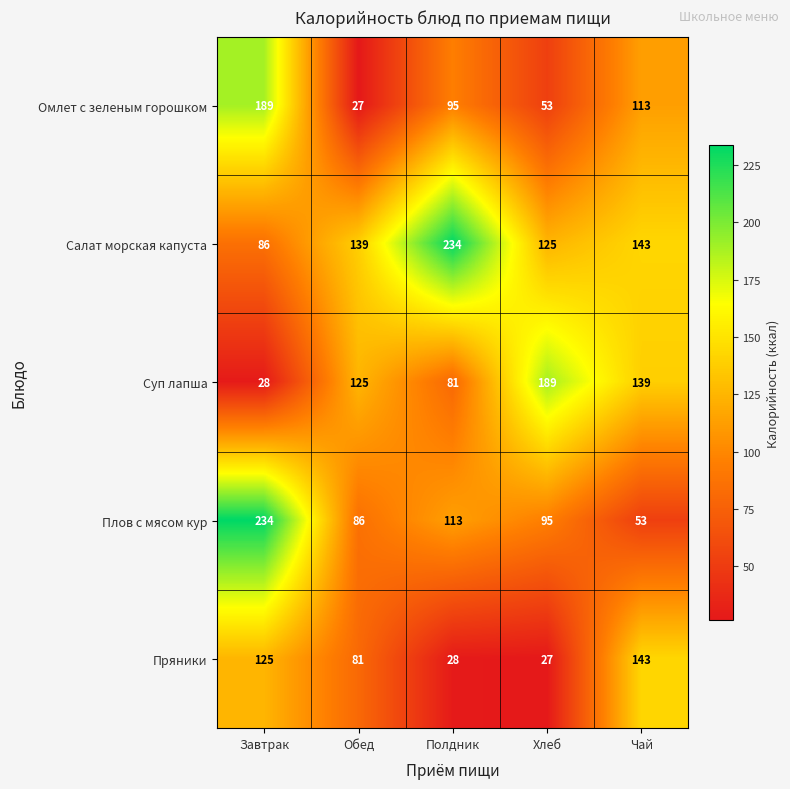

The value of Суп лапша at Полдник is 137. True or false?

False